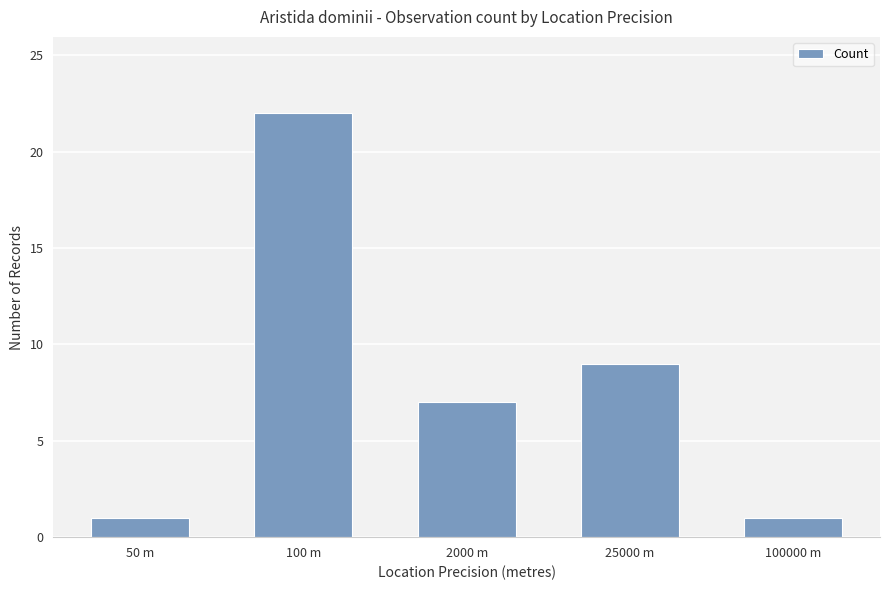

What is the greatest value displayed?

22